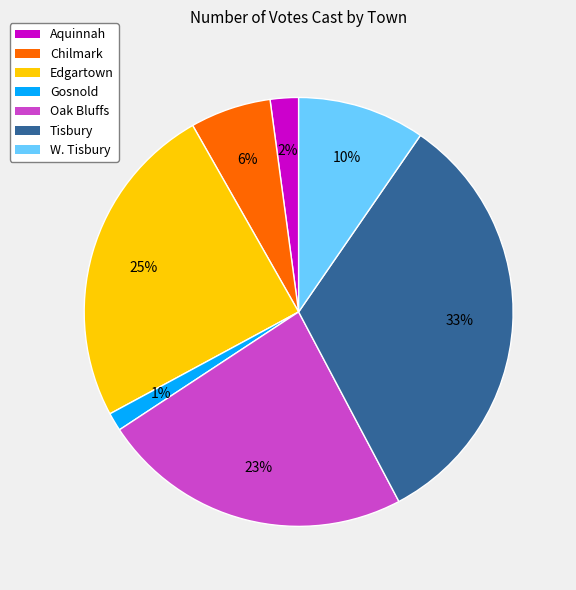

What is the largest slice in the pie chart?

Tisbury